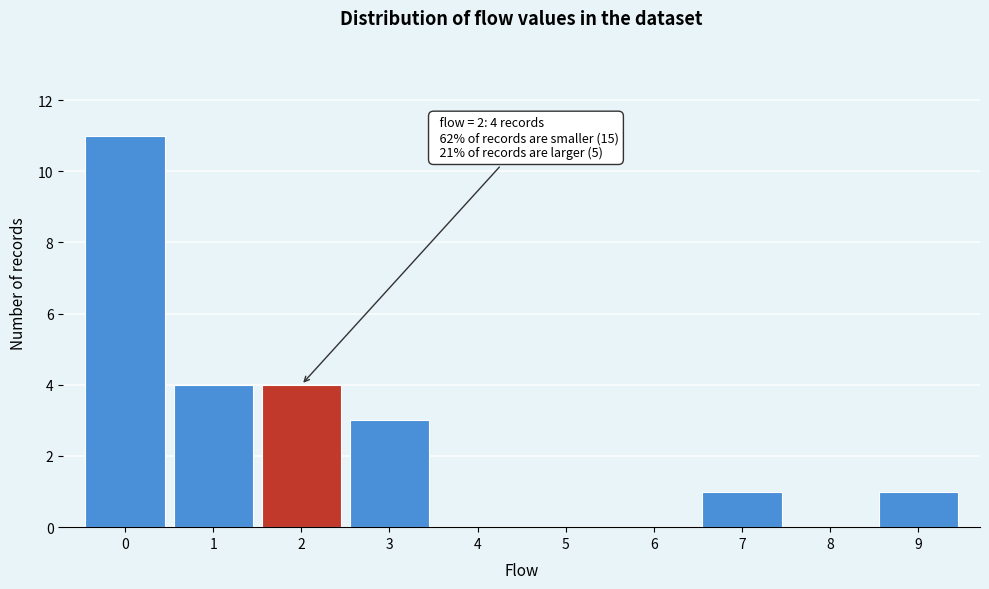

Over which range of the x-axis is the bar tallest?

-0.5 to 0.5